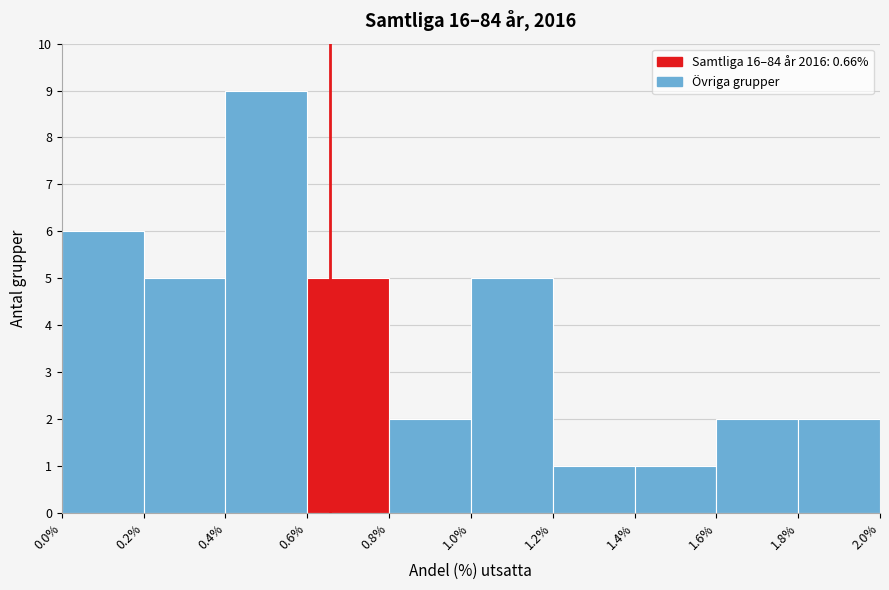

Reading left to right, transcribe this chart: for each bar, give the range it covers on the x-axis and its height. The values are not printed on the chart, so give them approximately, as read against the axis.

0.0% to 0.2%: 6
0.2% to 0.4%: 5
0.4% to 0.6%: 9
0.6% to 0.8%: 5
0.8% to 1.0%: 2
1.0% to 1.2%: 5
1.2% to 1.4%: 1
1.4% to 1.6%: 1
1.6% to 1.8%: 2
1.8% to 2.0%: 2